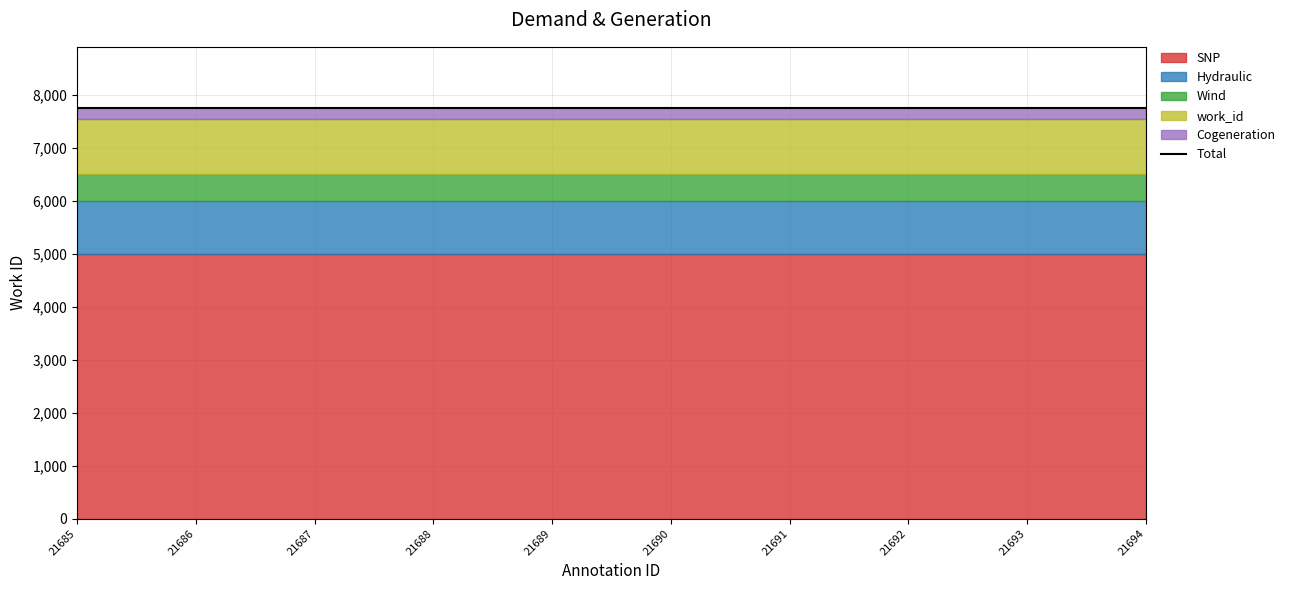

Which has a higher value, 21685 or 21690?

21685